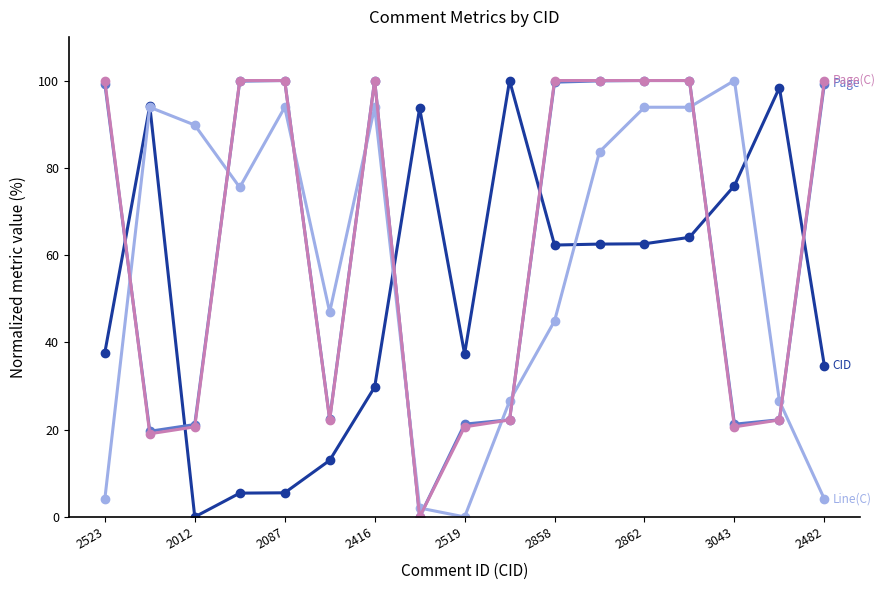

What is the maximum value shown in the chart?

100.0